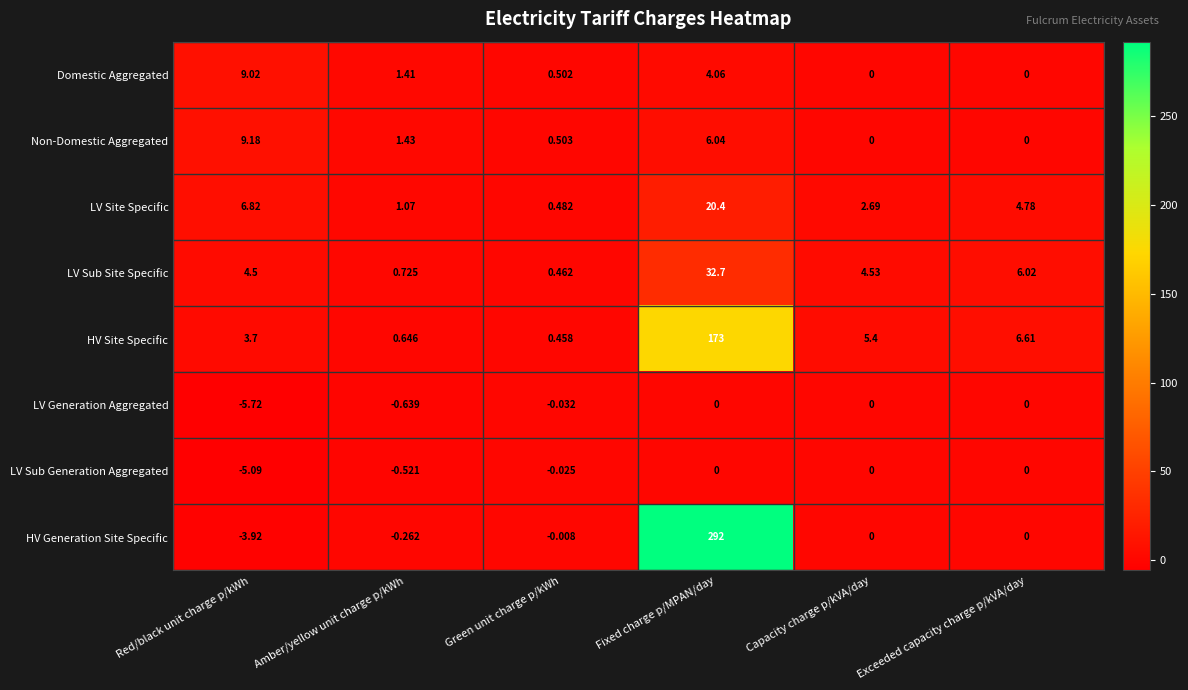

Which series has the largest total across all categories?

HV Generation Site Specific